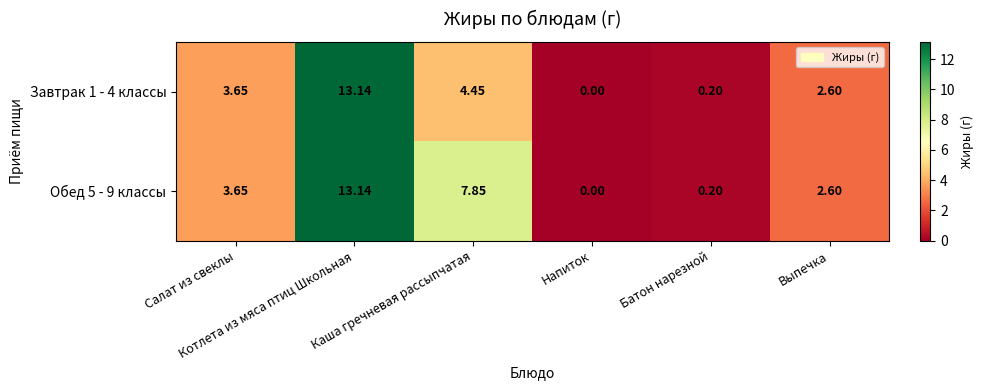

Which series has the largest total across all categories?

Обед 5 - 9 классы